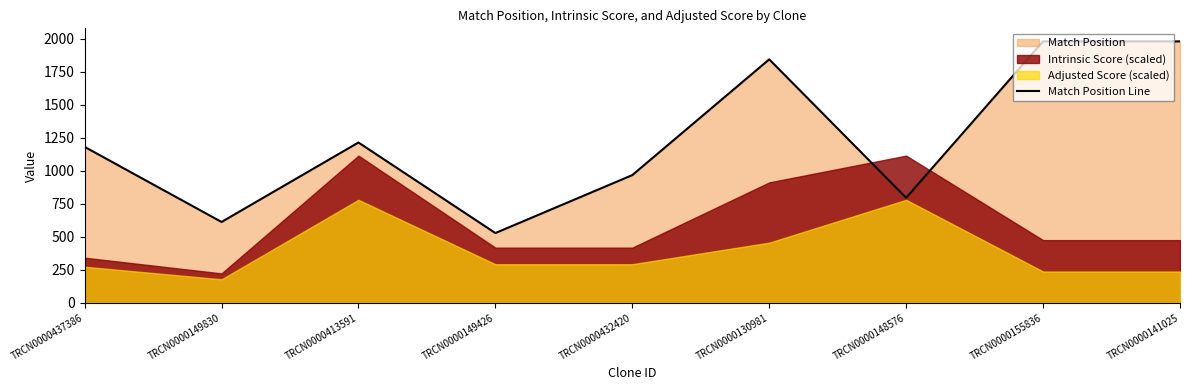

What is the greatest value displayed?

1981